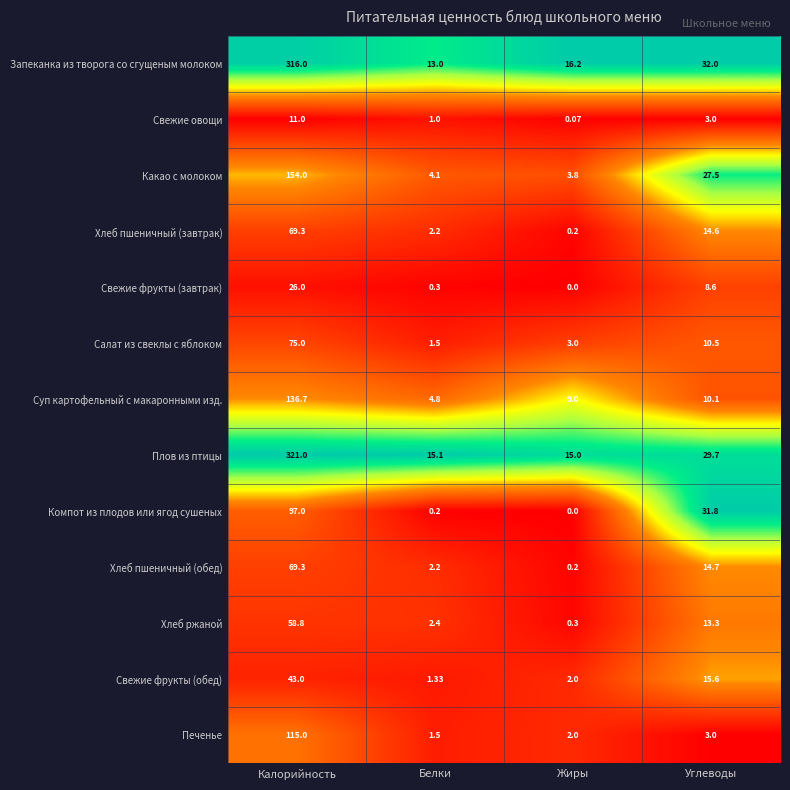

Where is Суп картофельный с макаронными изд. nearest to the value 70?

Углеводы